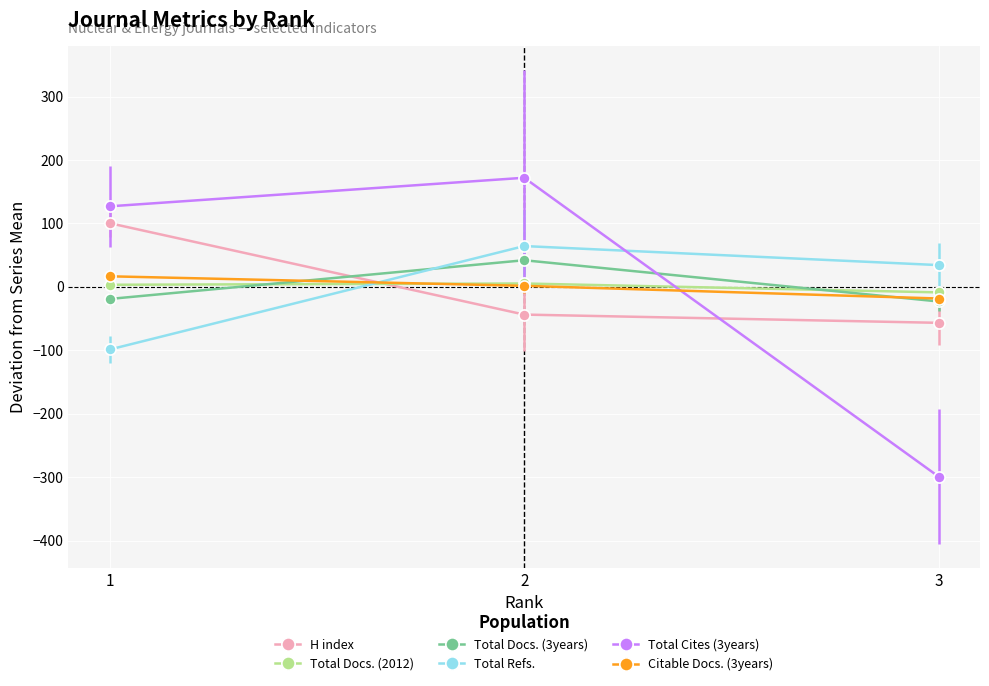

Which series has the largest range (max minus min)?

Total Cites (3years)